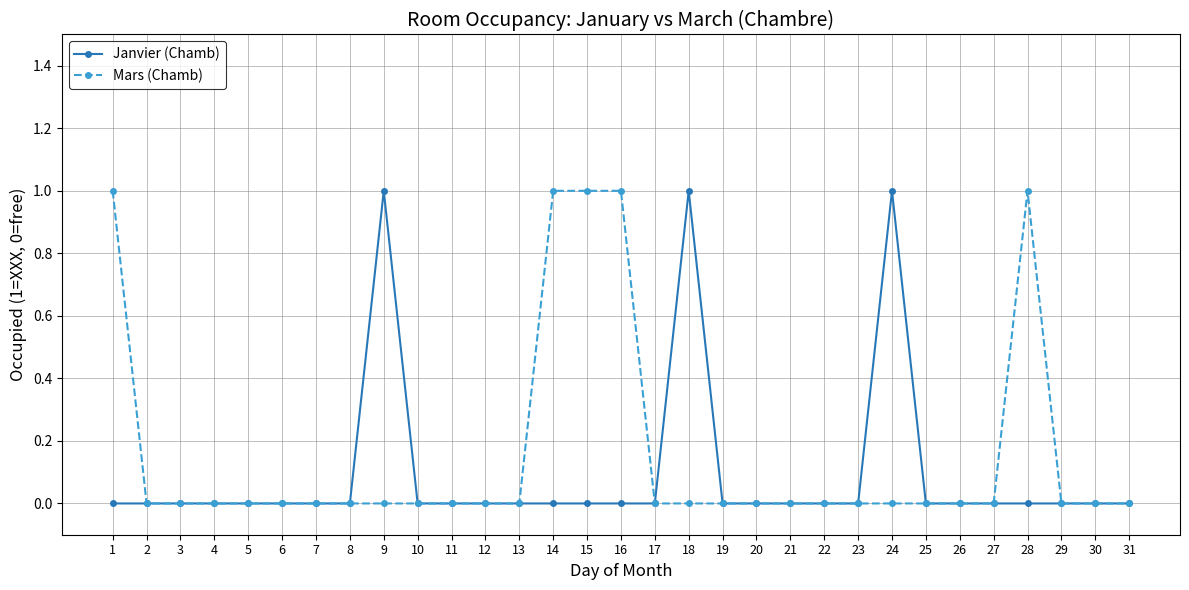

The value of Mars (Chamb) at 8 is -1. True or false?

False